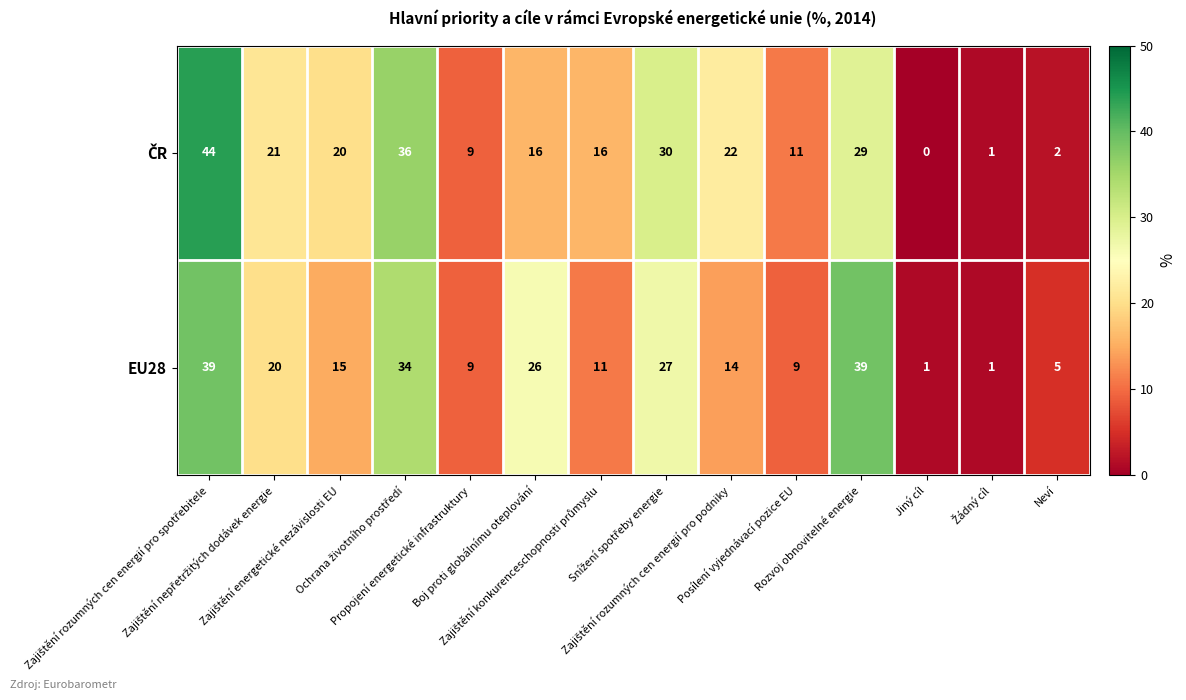

How many series are shown in this chart?

2